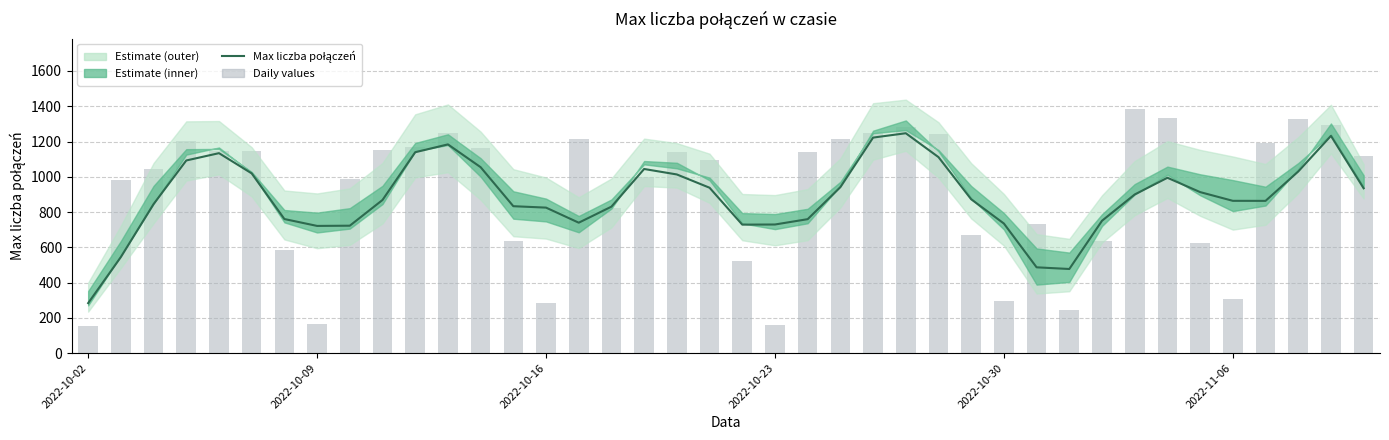

What is the minimum value shown in the chart?

283.8